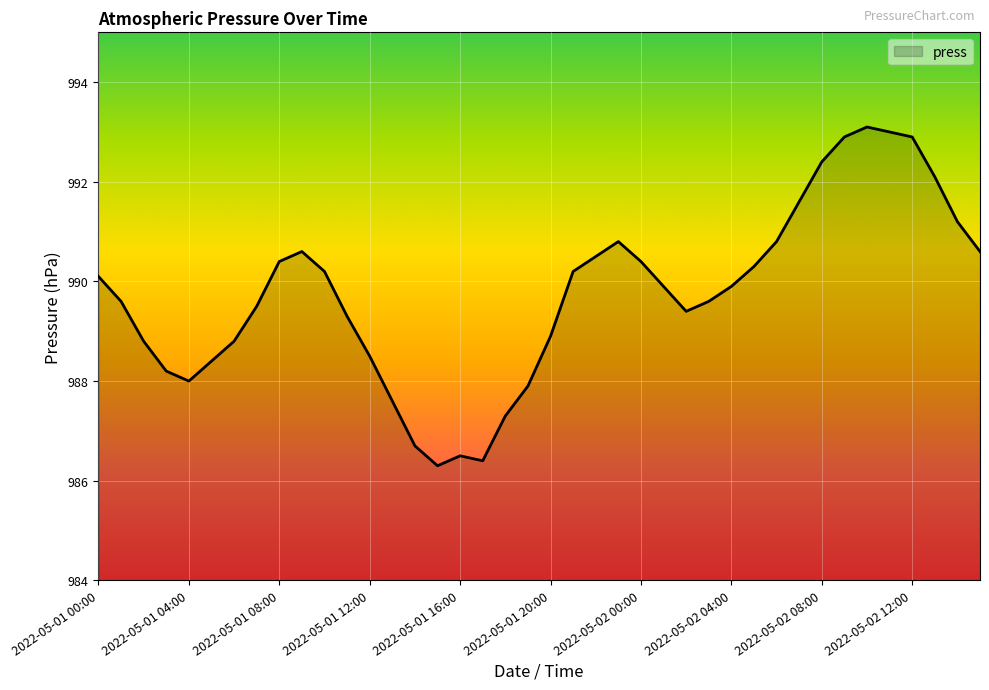

What is the greatest value displayed?

993.1